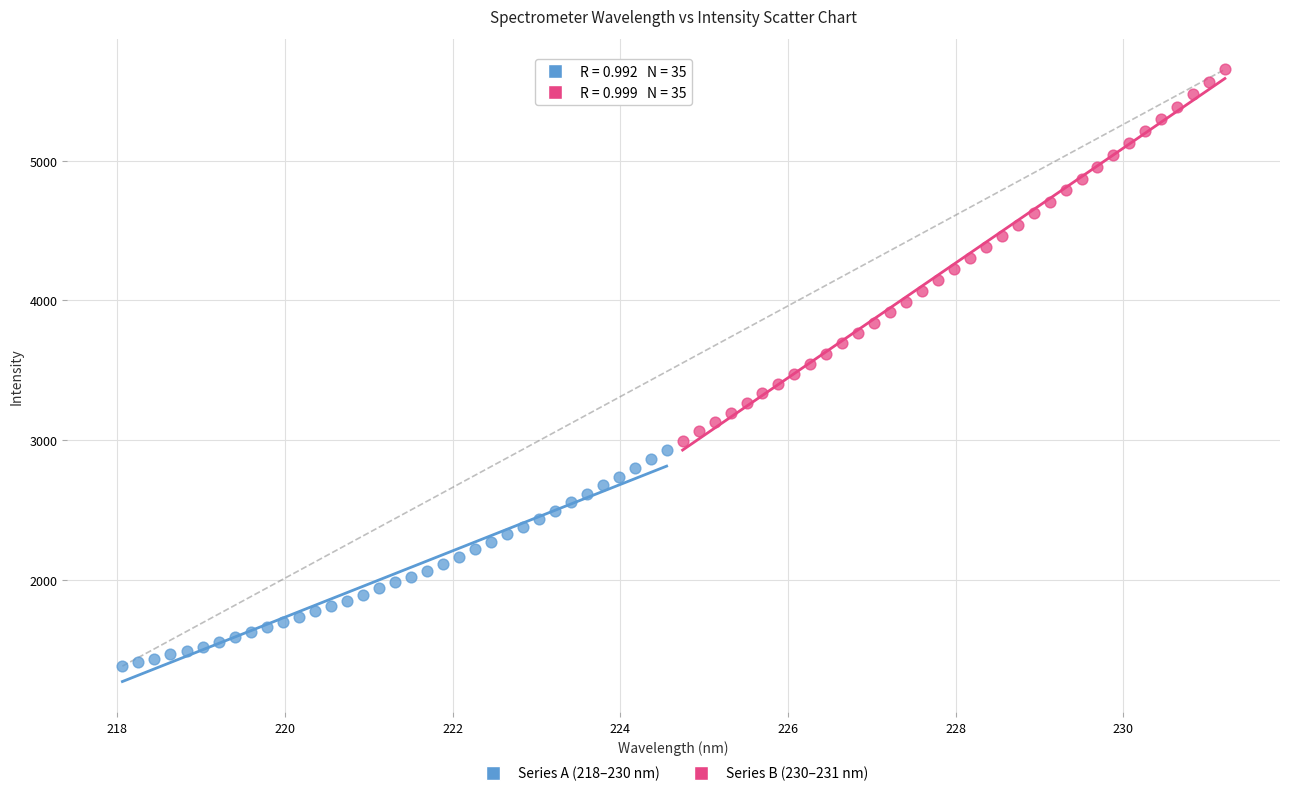

Which series has the widest spread of Y values?

Series B (230–231 nm)